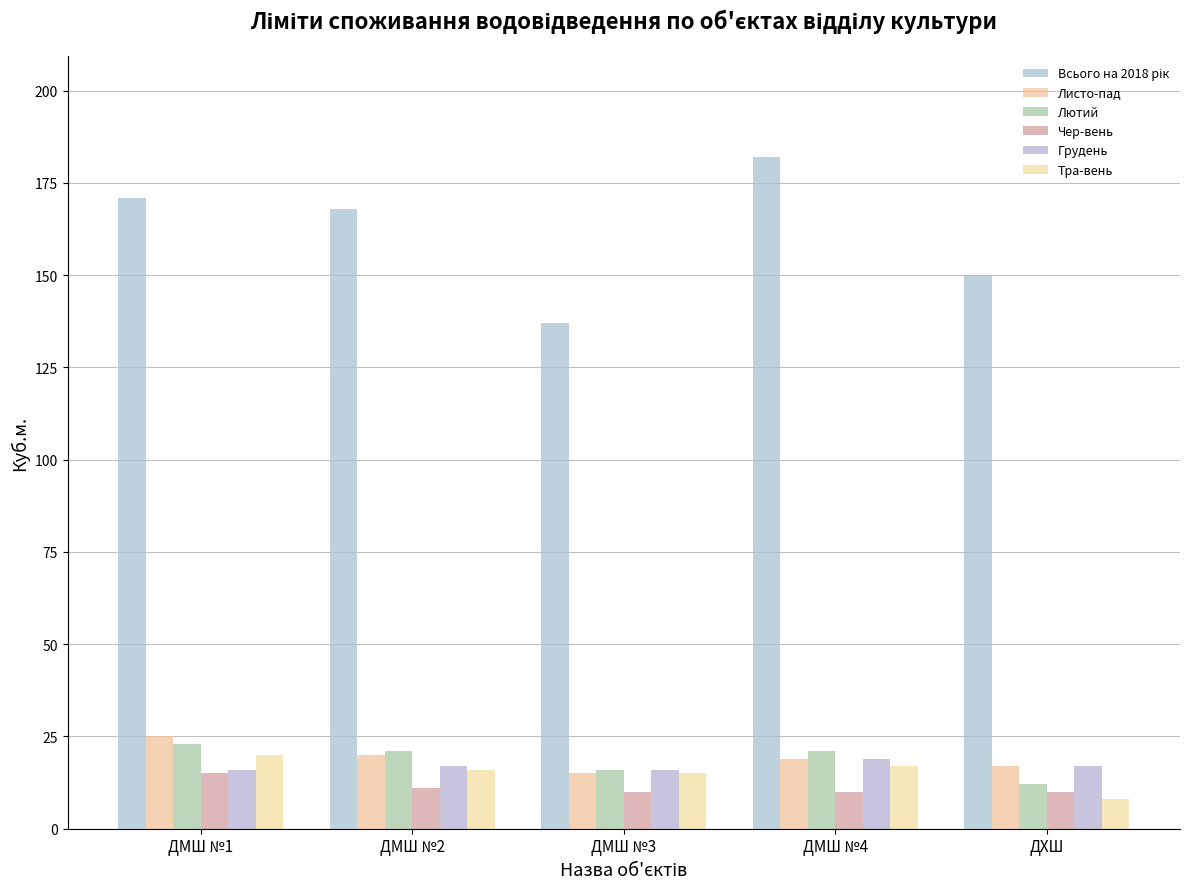

What is the smallest value displayed?

8